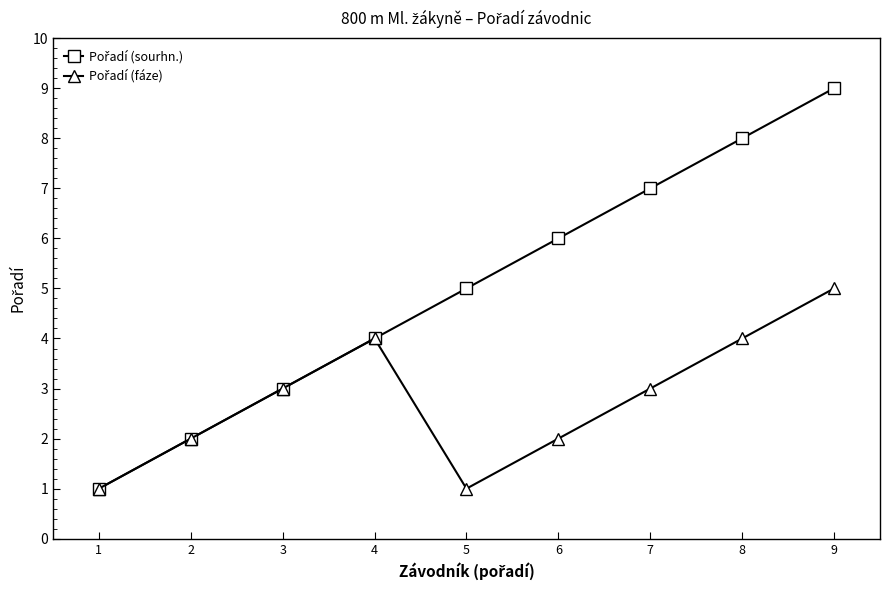

At which category is the sum across all series the highest?

9